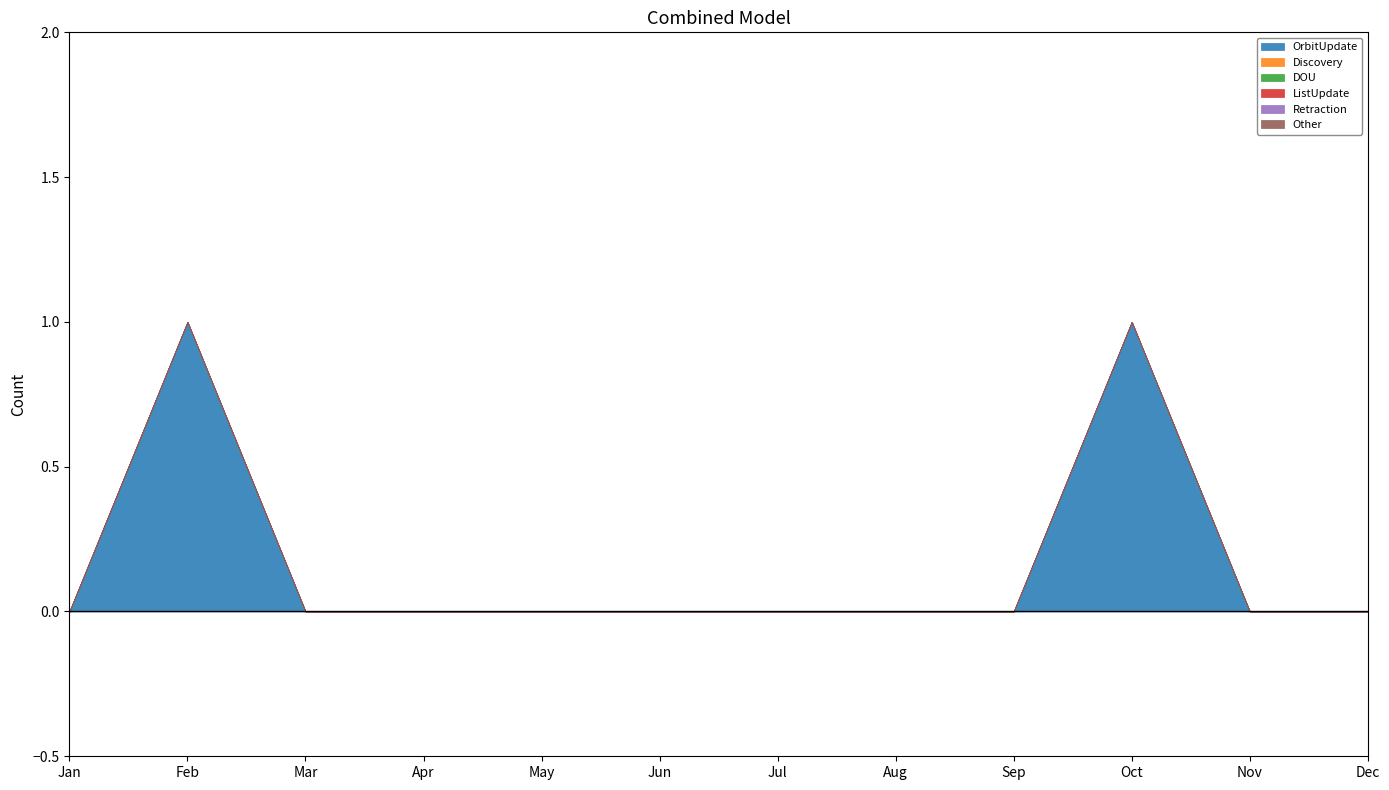

At which category does the chart reach its minimum across all series?

Jan